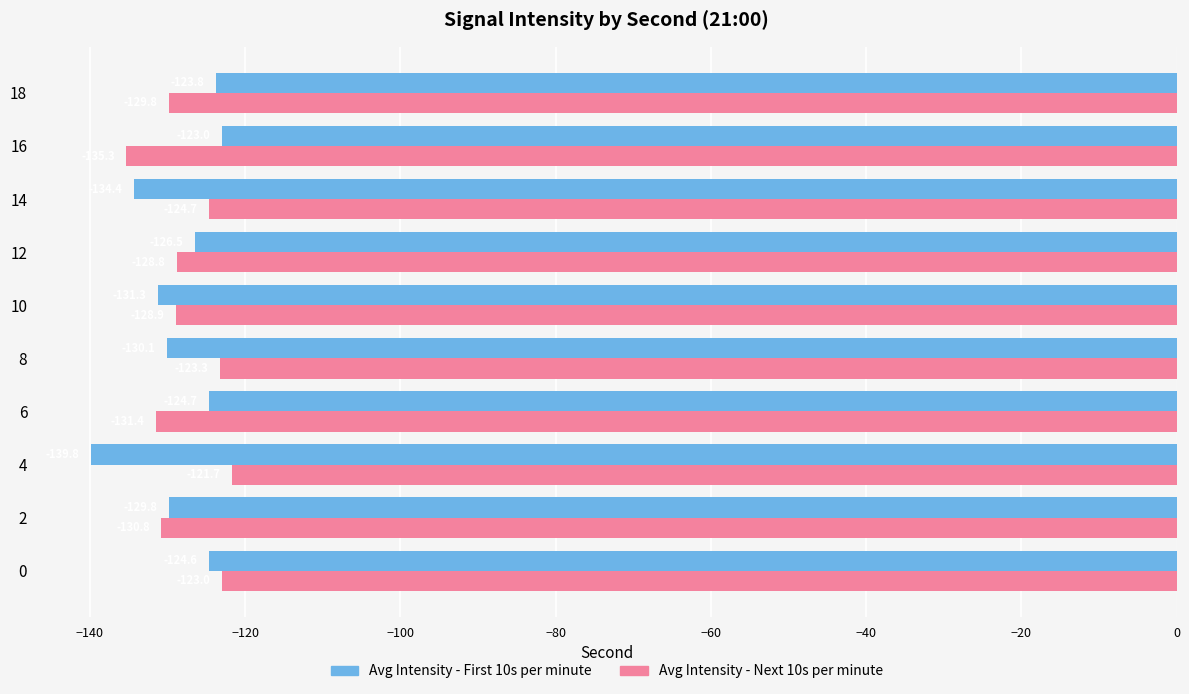

What is the total value across all series at 4?

-261.5